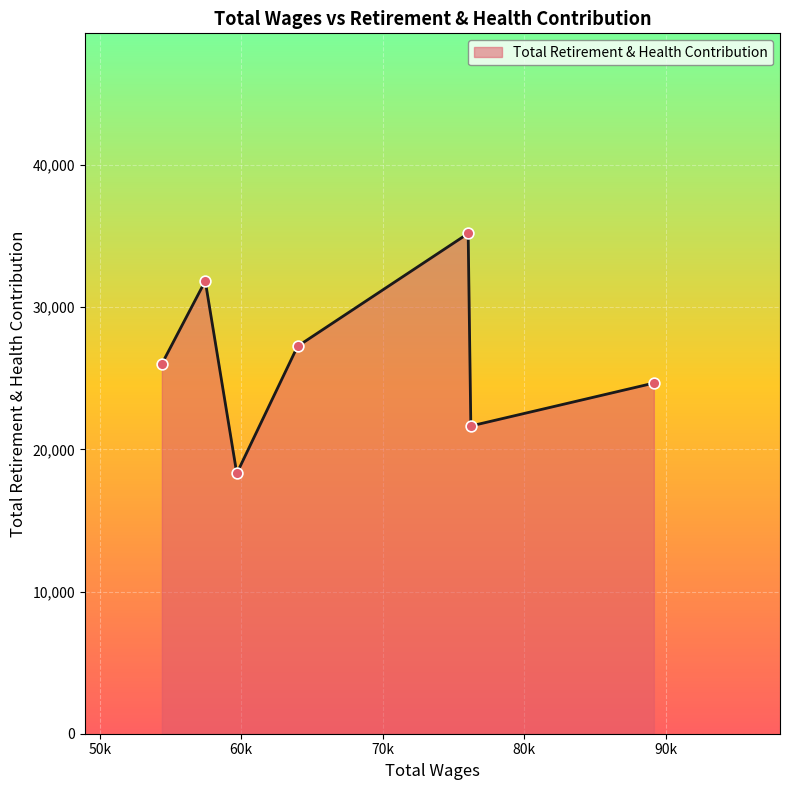

What is the greatest value displayed?

35190